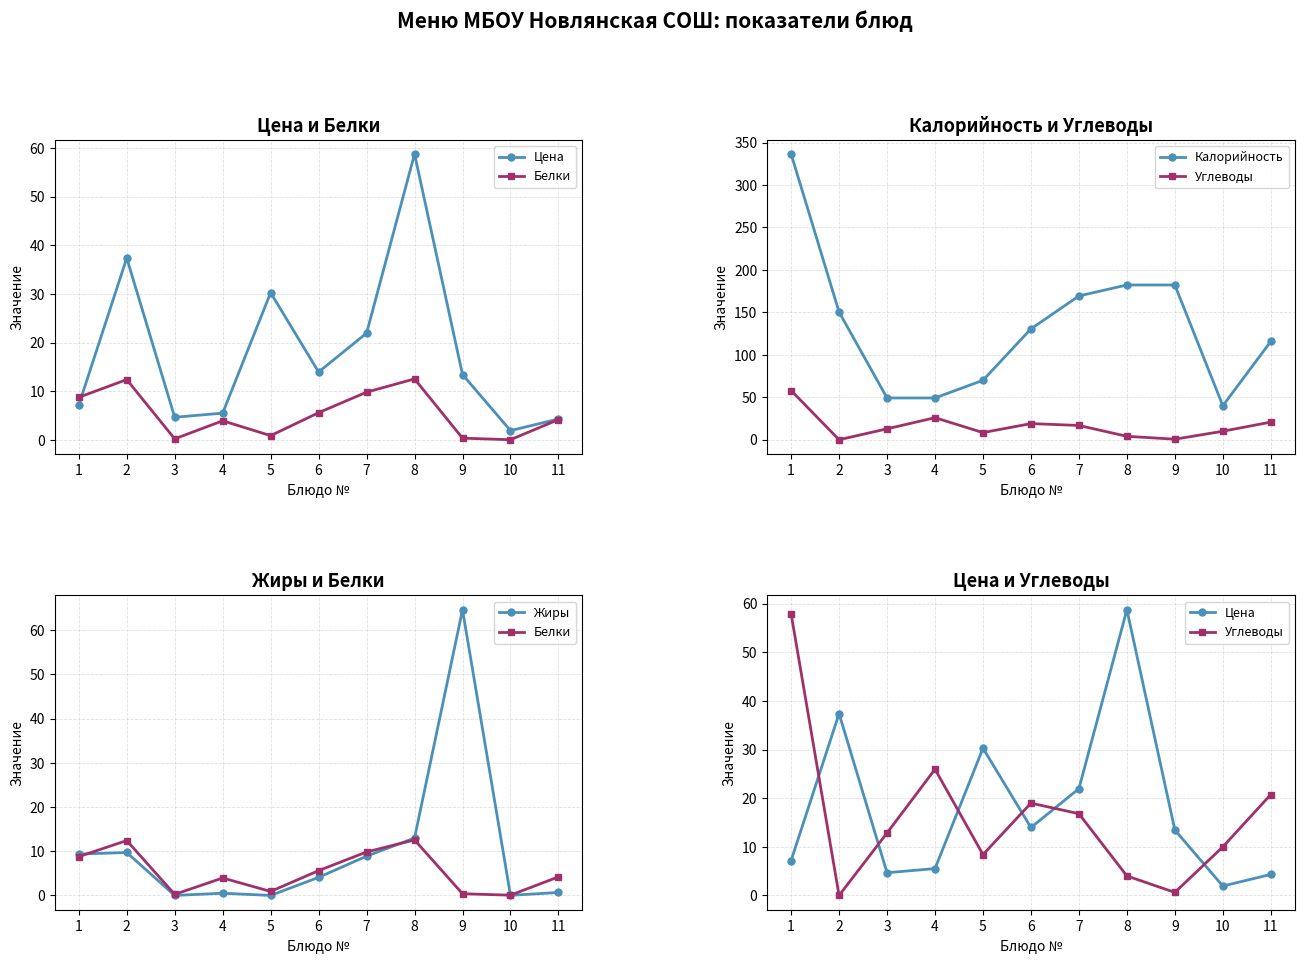

Which series ends up on top after the final intersection of Цена and Углеводы?

Углеводы